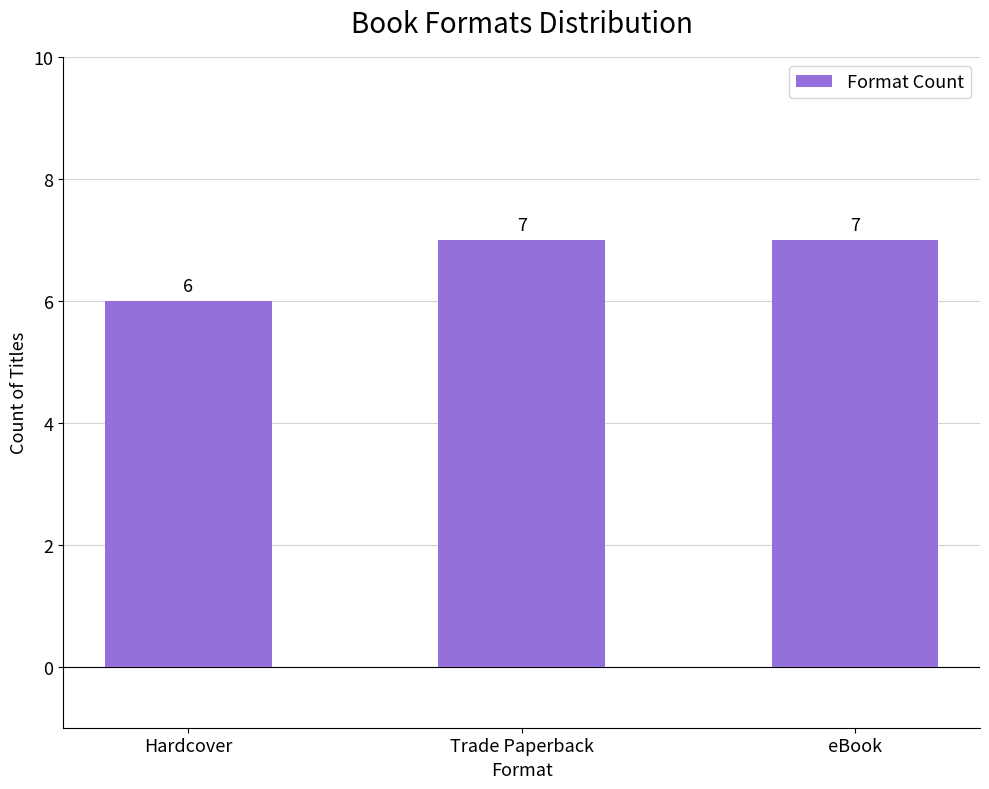

Which has a higher value, Hardcover or Trade Paperback?

Trade Paperback